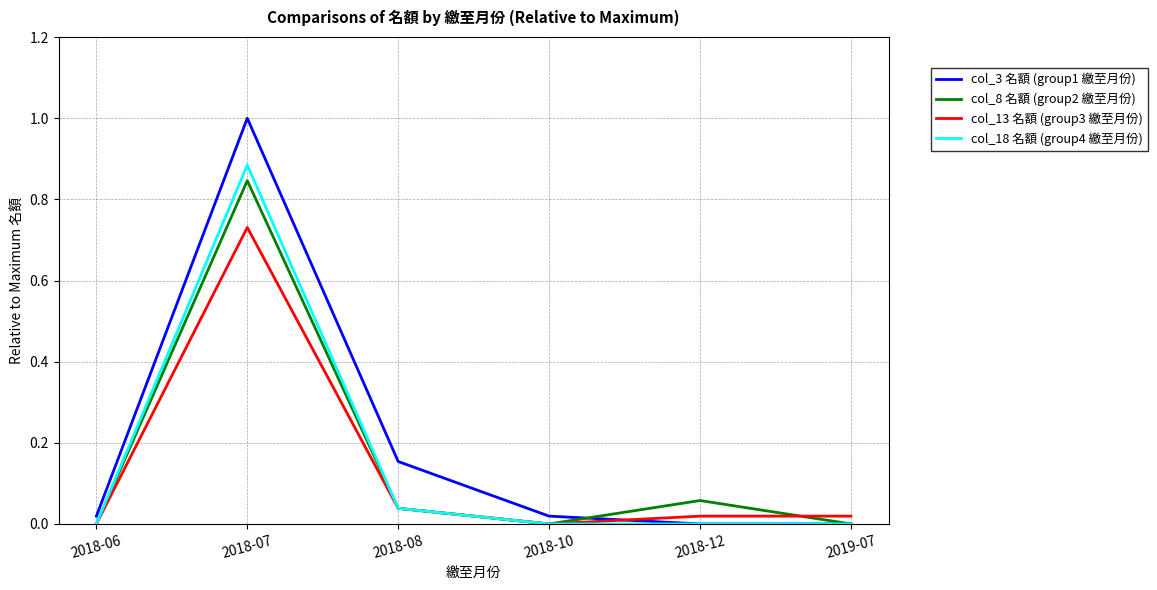

The value of col_18 名額 (group4 繳至月份) at 2018-06 is 0.0. True or false?

True